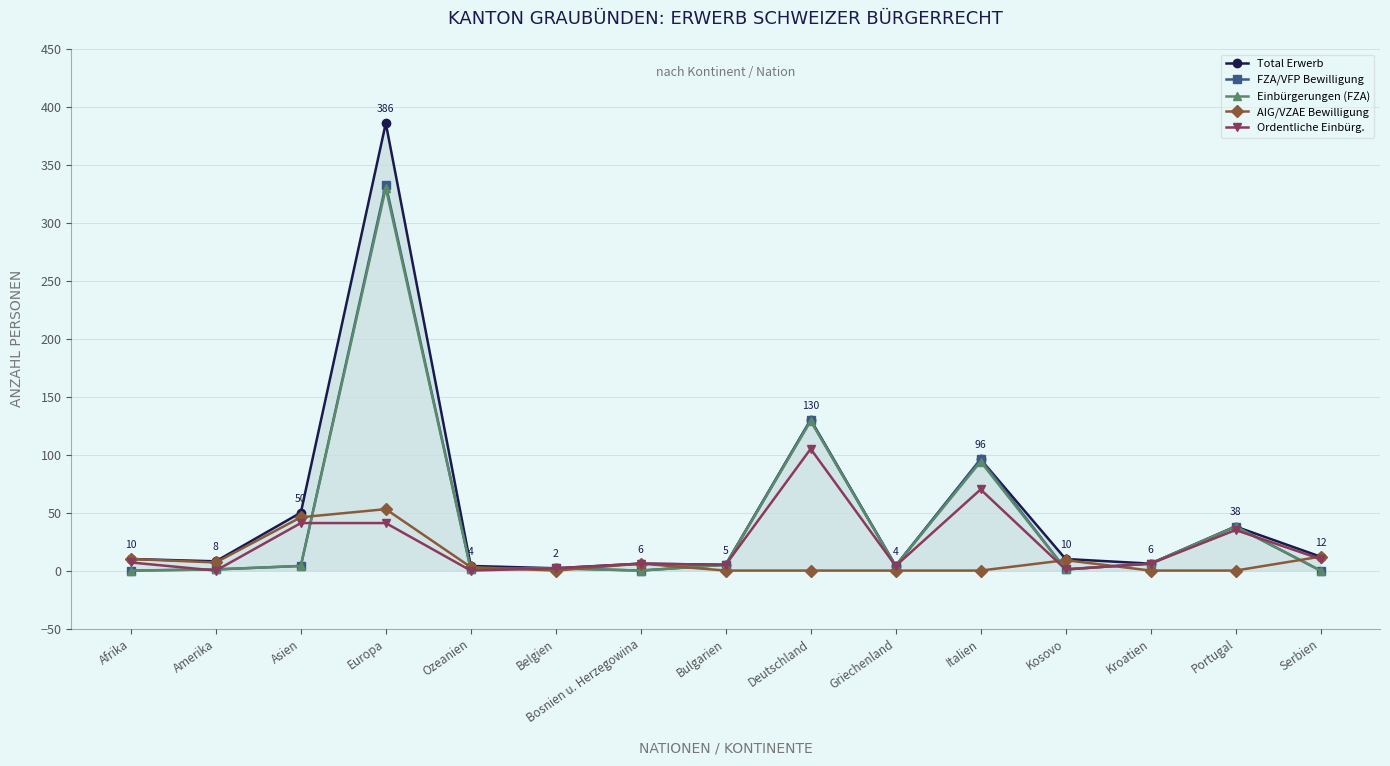

How many distinct data groups are displayed?

5